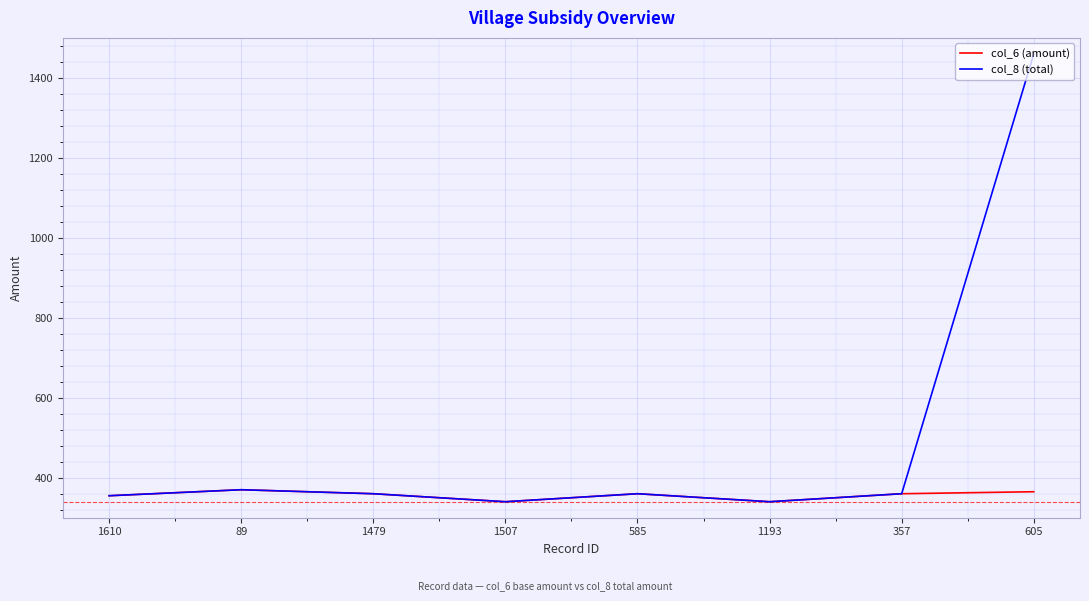

Where is the first local minimum for col_6 (amount)?

1507